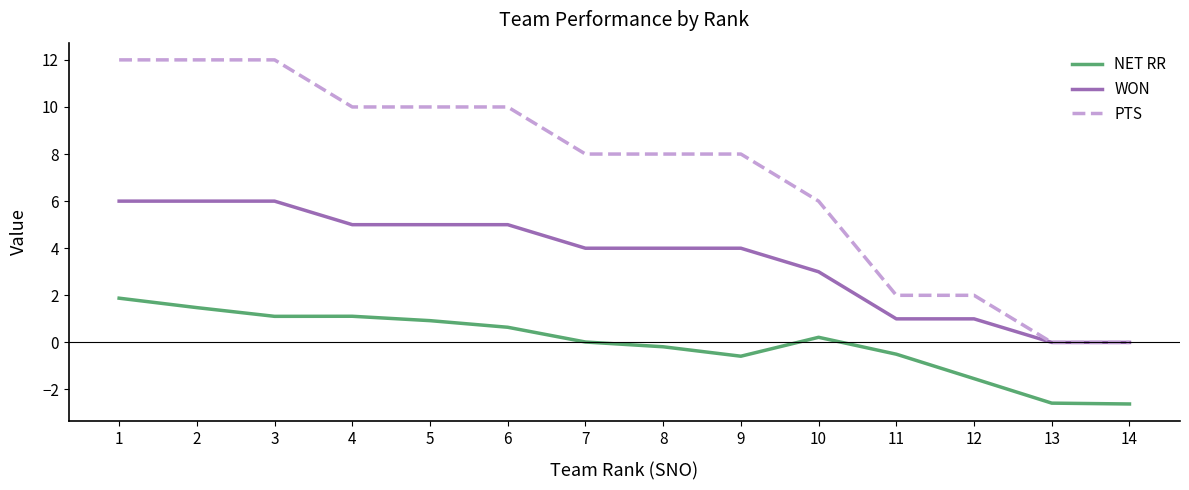

The WON series shows 6.0 at 3. True or false?

True